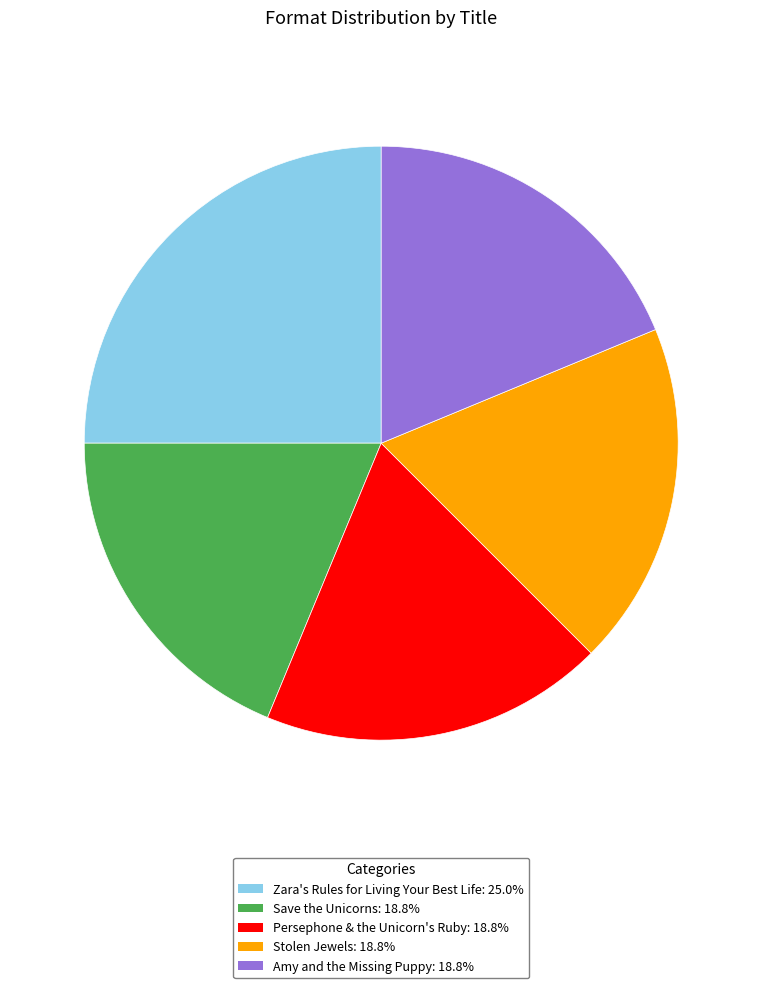

True or false: Zara's Rules for Living Your Best Life accounts for 1% of the total.

False